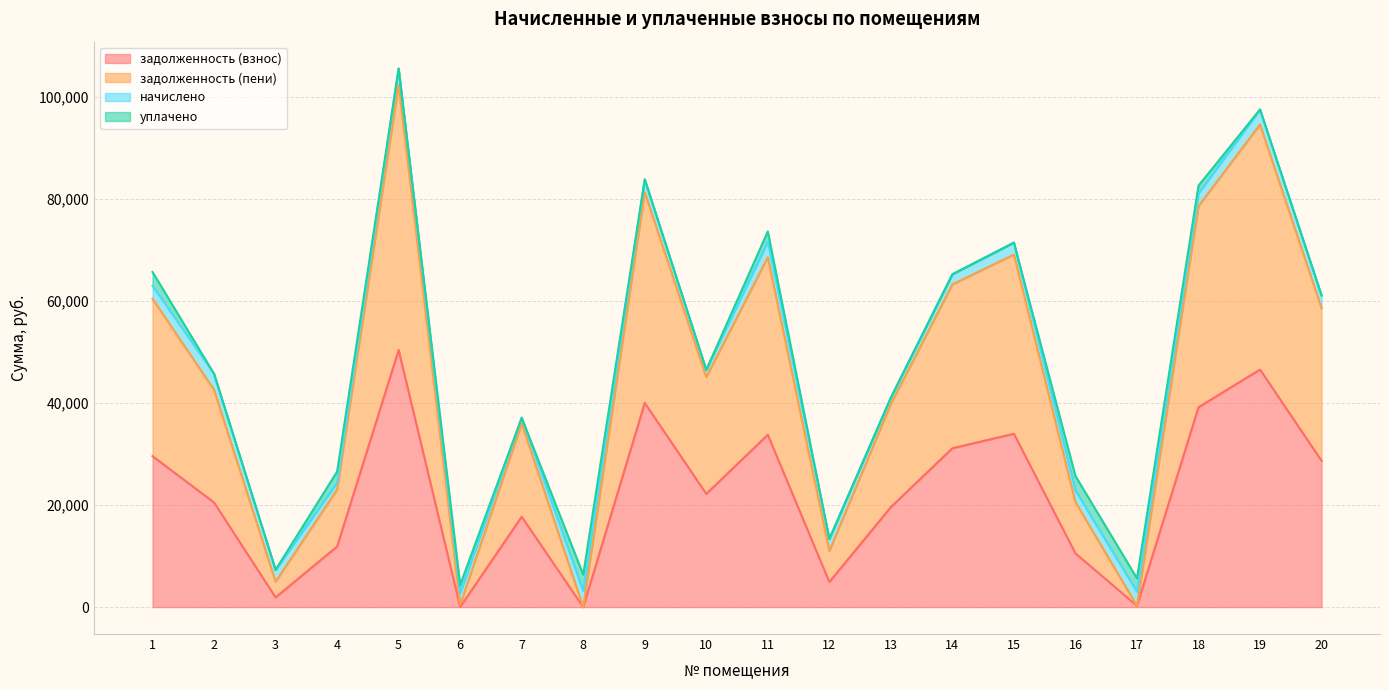

True or false: задолженность (взнос) has a value of 4927.9 at 12.

True